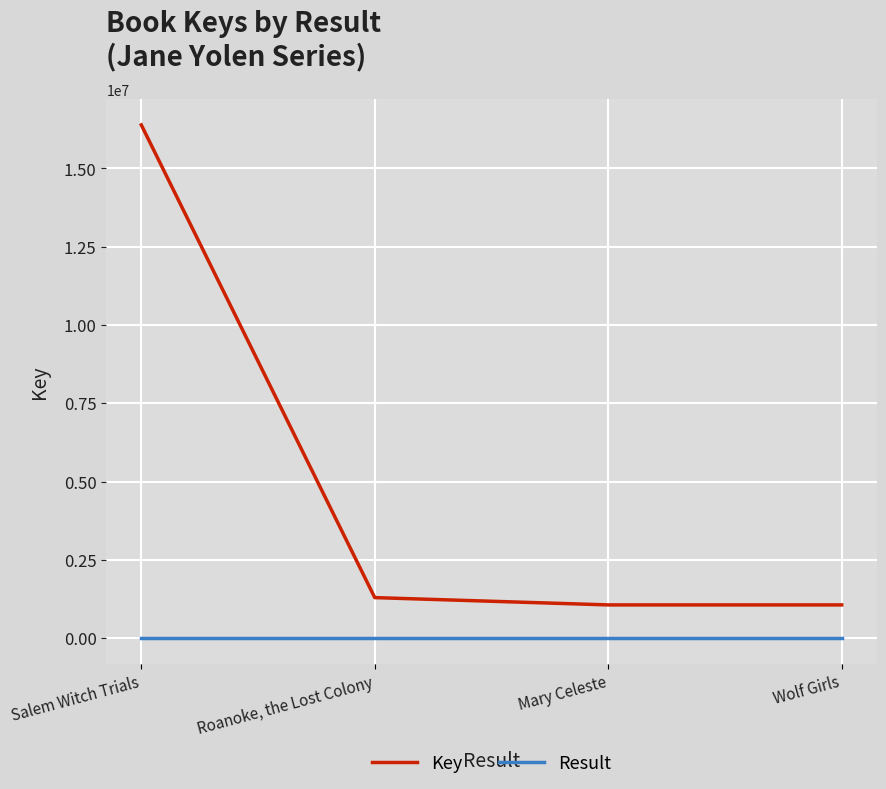

True or false: Key and Result intersect in this chart.

False